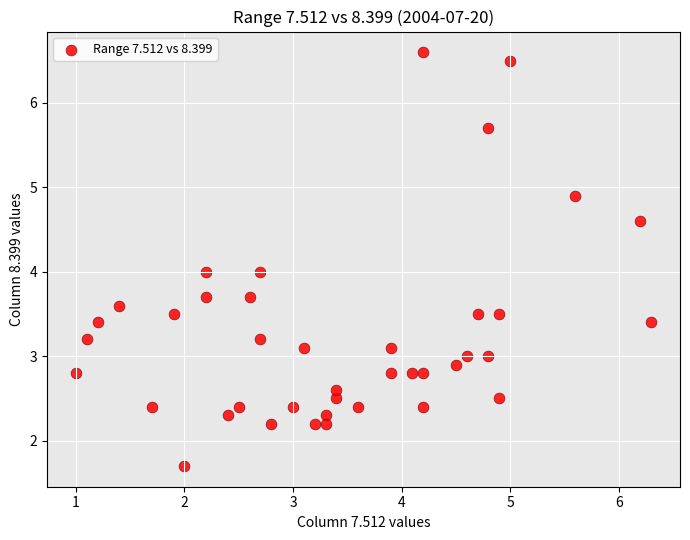

What is the range of Y values (max minus min)?

4.9